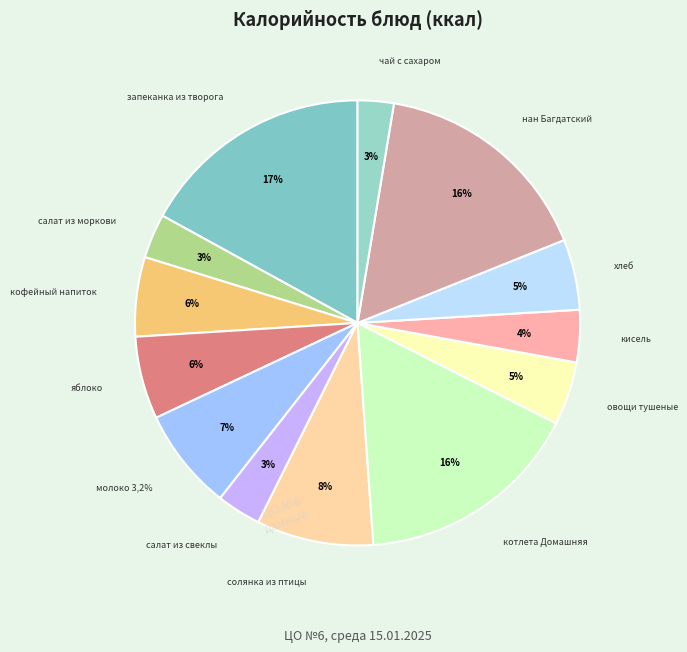

The овощи тушеные slice represents 1% of the pie. True or false?

False